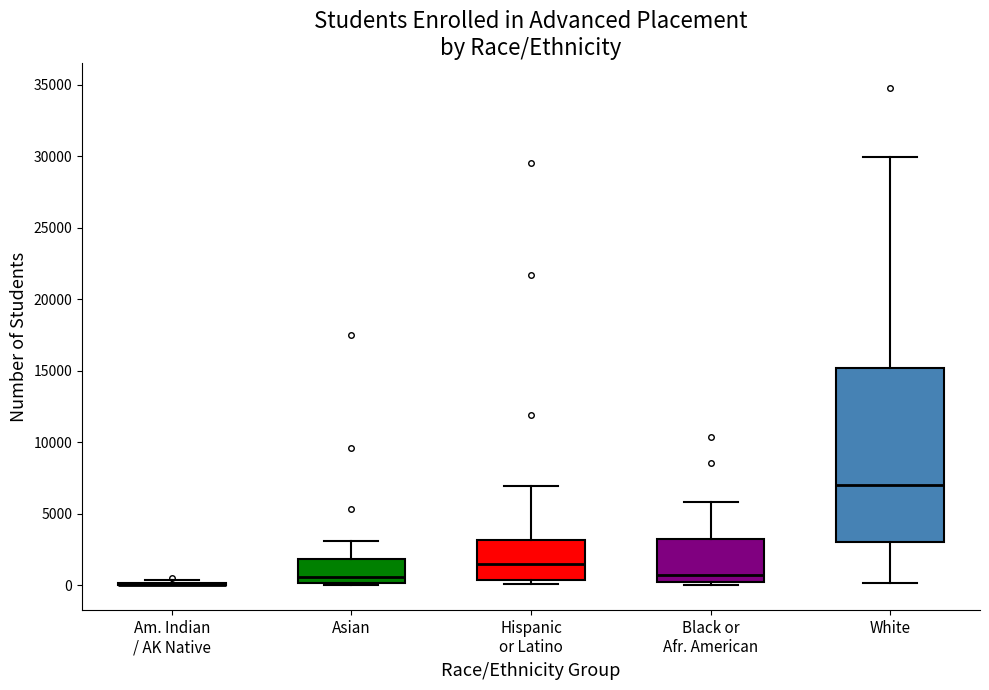

Which box is the tallest, from its lower edge to its upper edge?

White